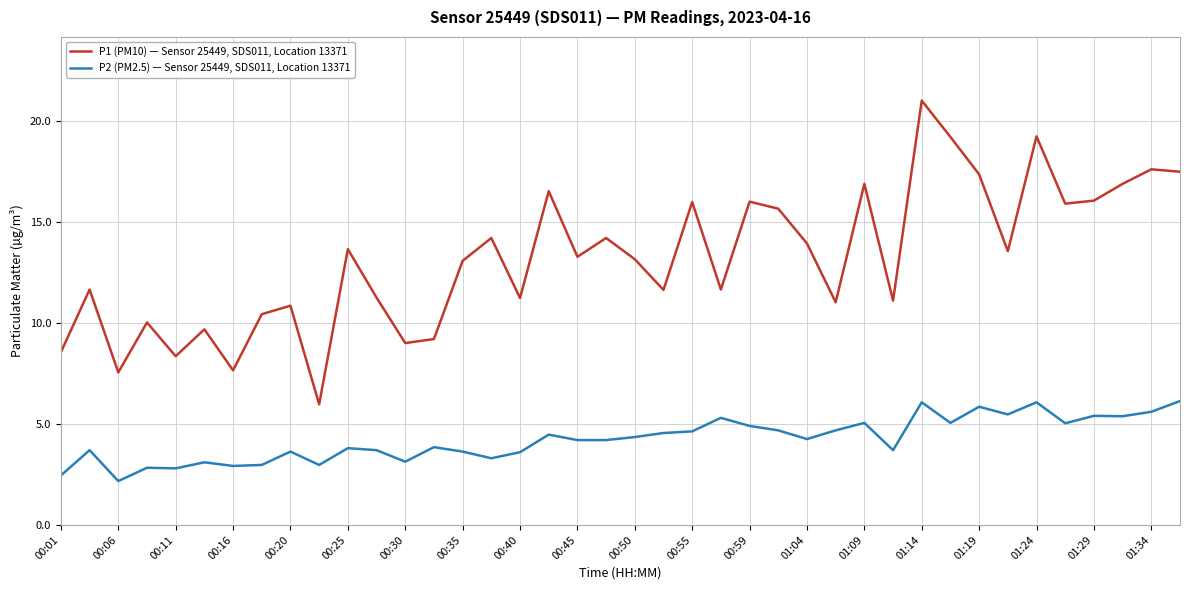

Which series has the largest total across all categories?

P1 (PM10) — Sensor 25449, SDS011, Location 13371